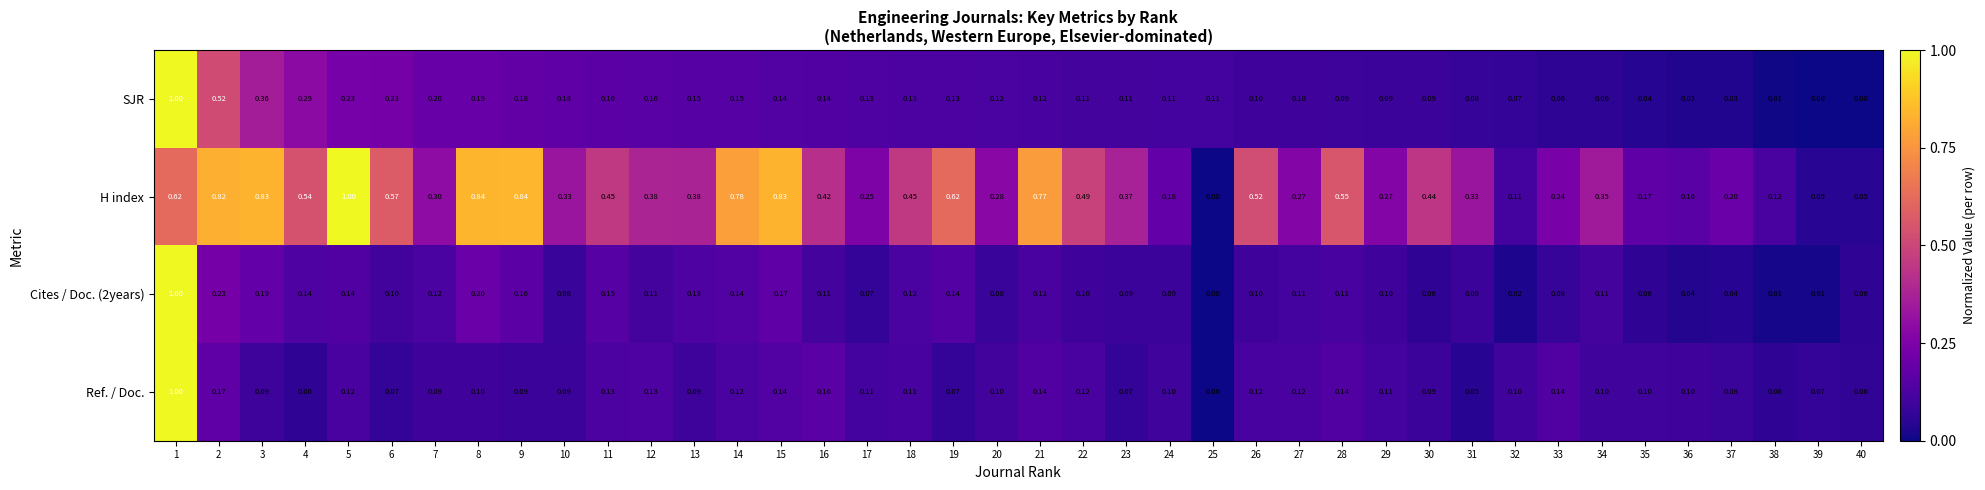

Count the number of categories in the chart.

40